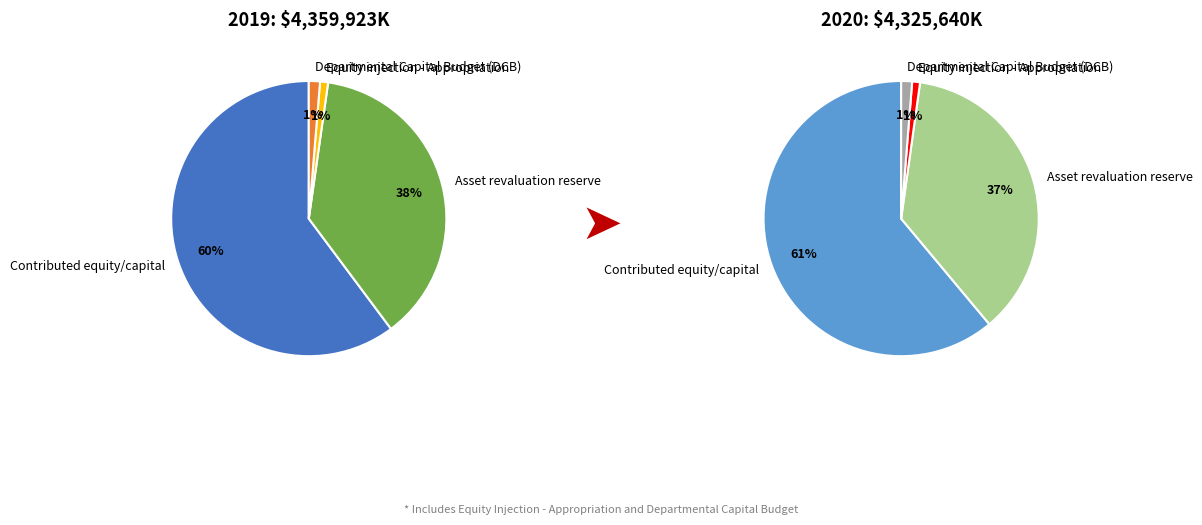

How many slices are in this pie chart?

4